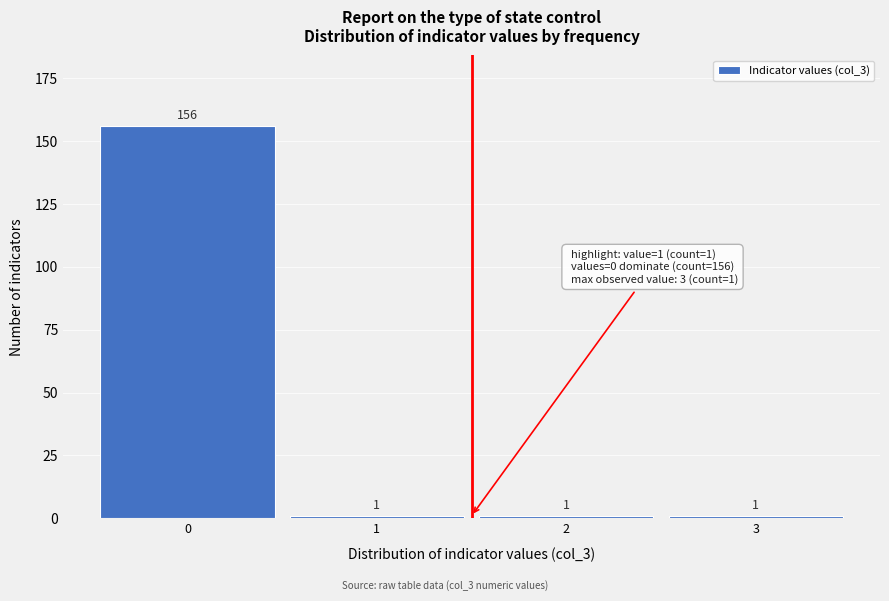

Reading left to right, transcribe this chart: for each bar, give the range it covers on the x-axis and its height.

-0.5 to 0.5: 156
0.5 to 1.5: 1
1.5 to 2.5: 1
2.5 to 3.5: 1